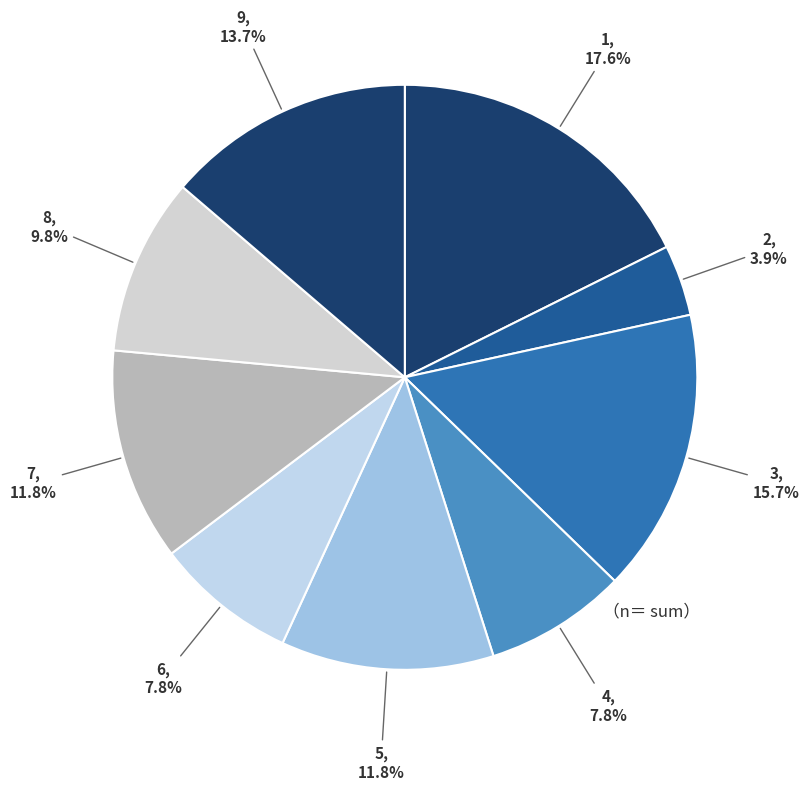

To the nearest percent, what is the difference between the 7 and 1 slice percentages?

6%